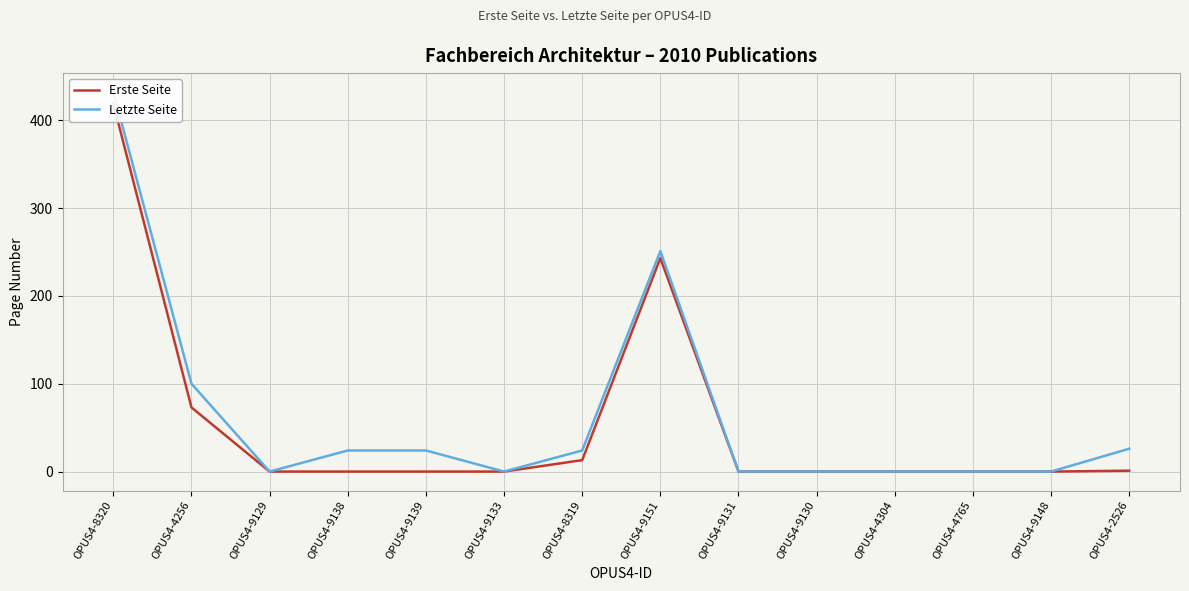

True or false: Erste Seite and Letzte Seite intersect in this chart.

False